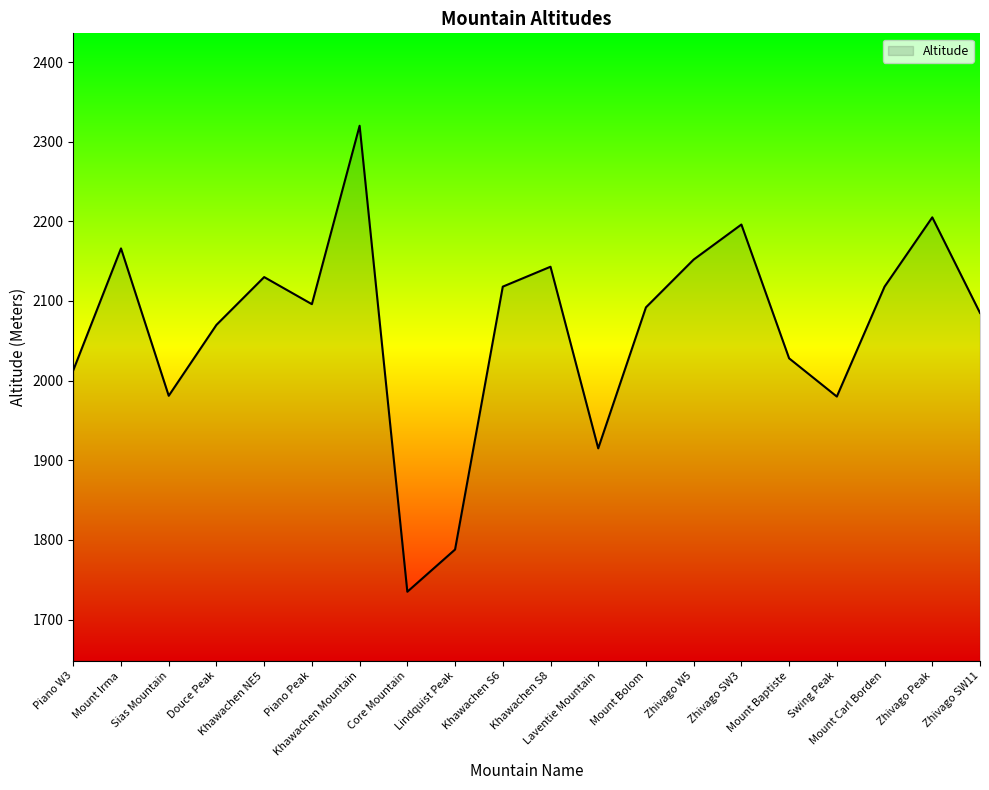

Where is the data nearest to the value 2027?

Mount Baptiste